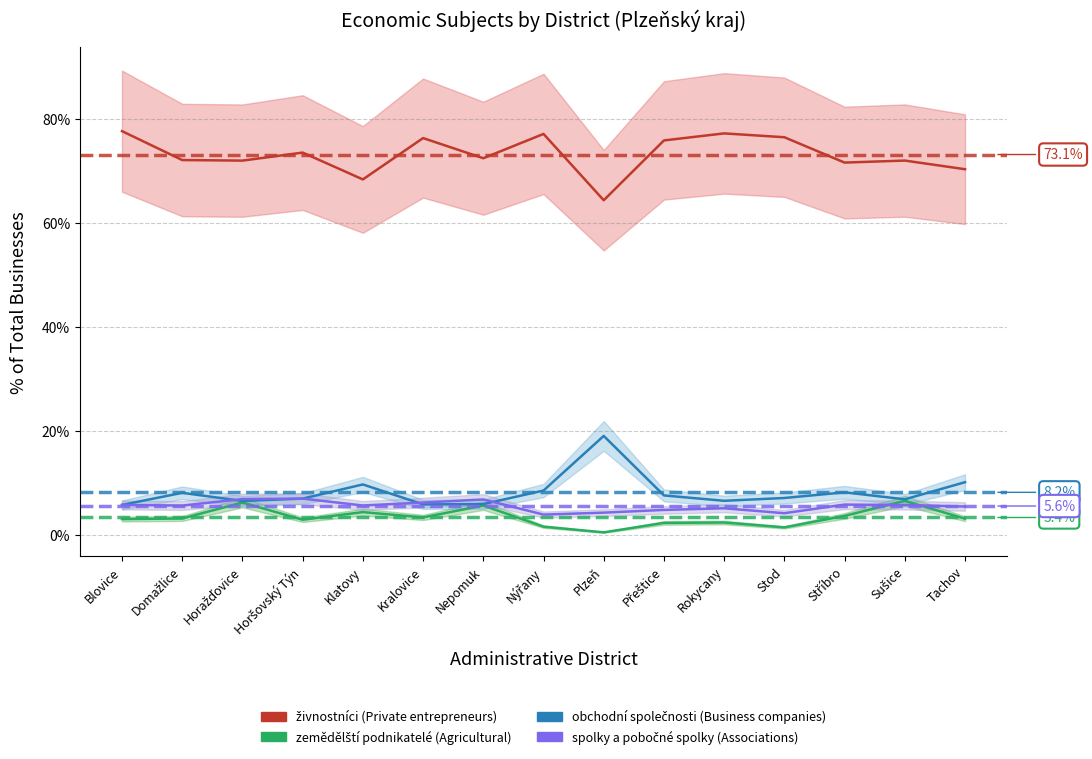

At which category does živnostníci (Private entrepreneurs) reach its first local peak?

Horšovský Týn